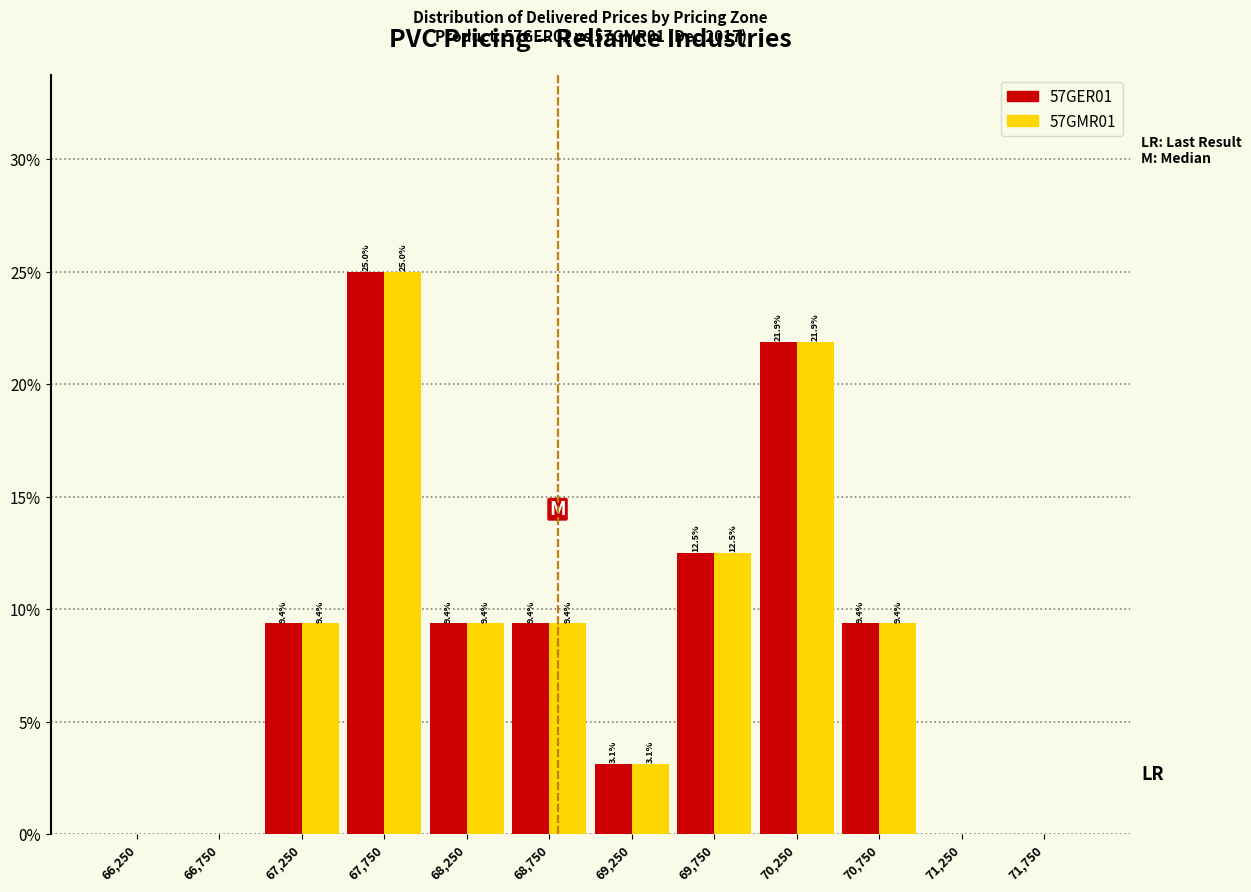

In the 57GER01 series, which range on the x-axis has the tallest bar?

67500 to 68000